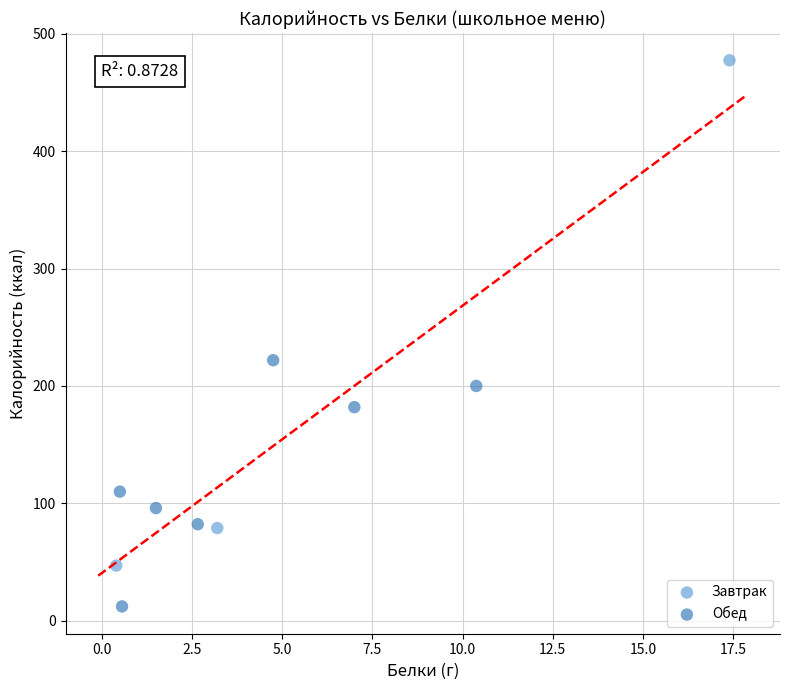

Which series reaches the minimum Y coordinate?

Обед